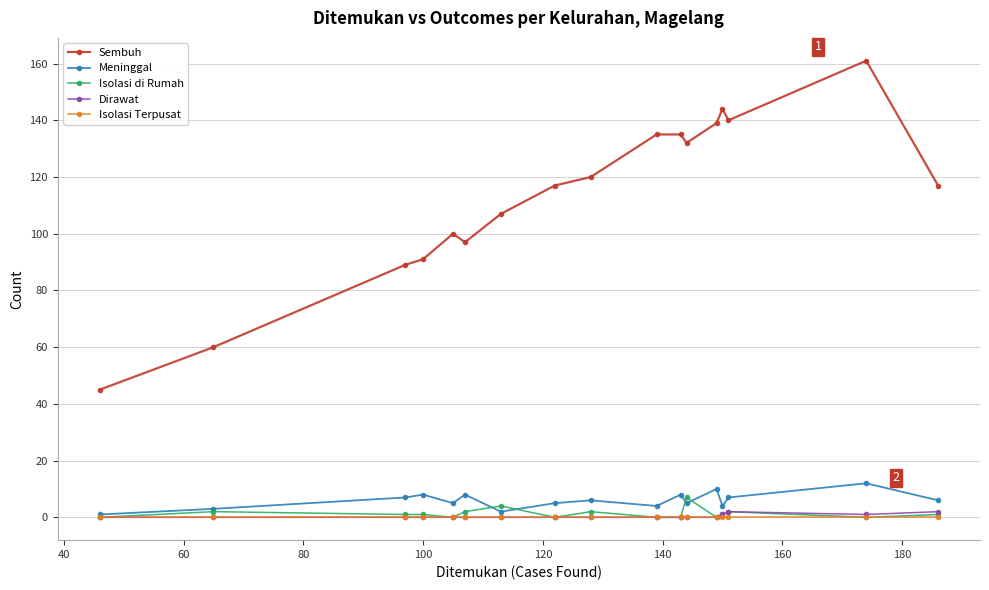

Which series has the largest range (max minus min)?

Sembuh